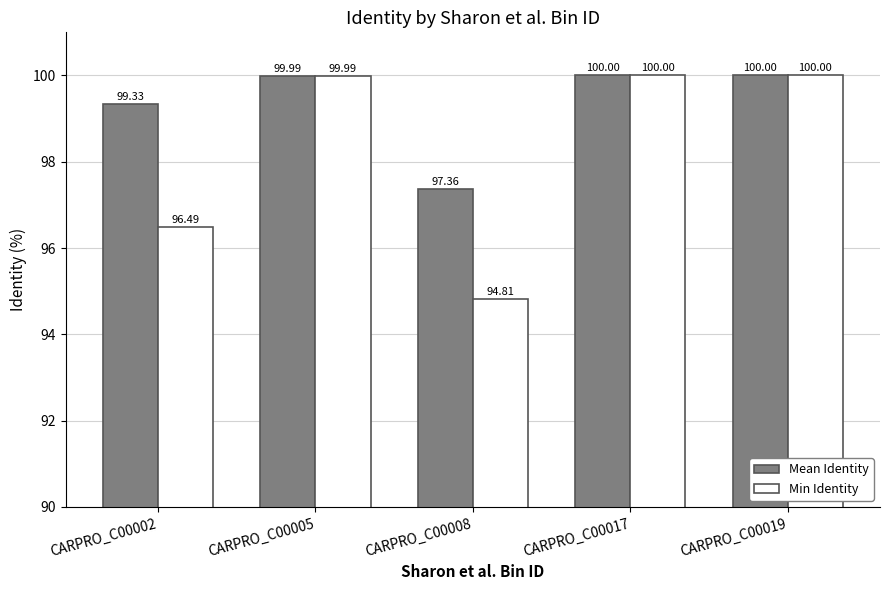

What is the approximate value of Min Identity at CARPRO_C00005?

100.0